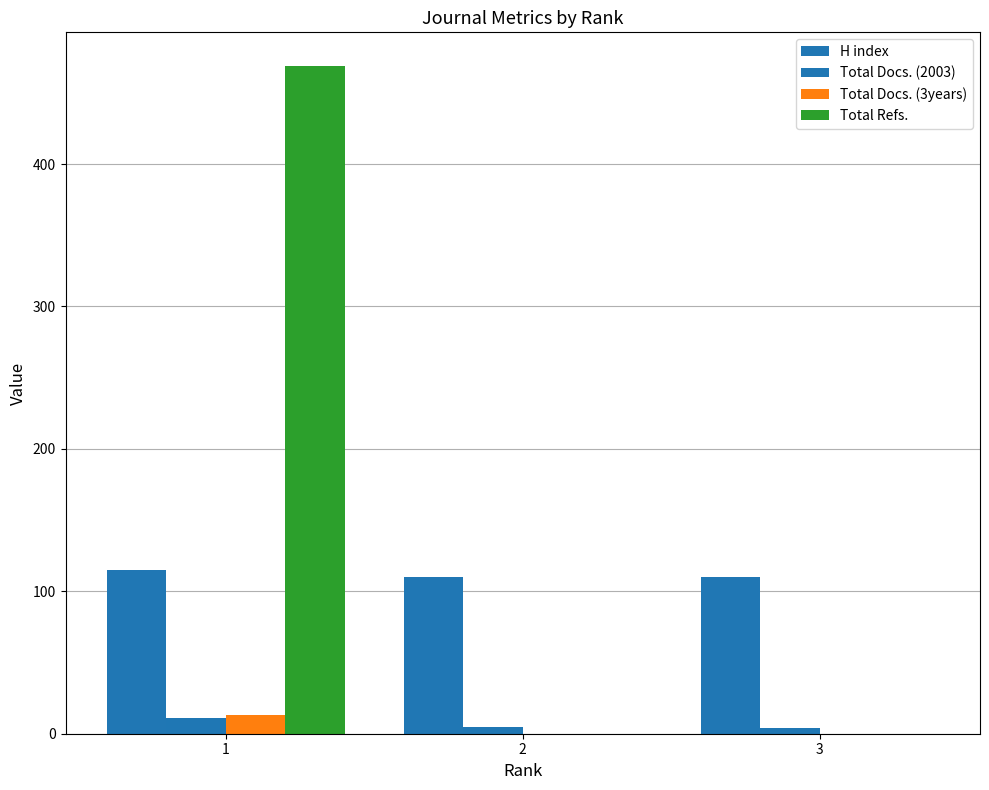

Reading left to right, extract all data points from this chart.

H index: 115	110	110
Total Docs. (2003): 11	5	4
Total Docs. (3years): 13	0	0
Total Refs.: 469	0	0